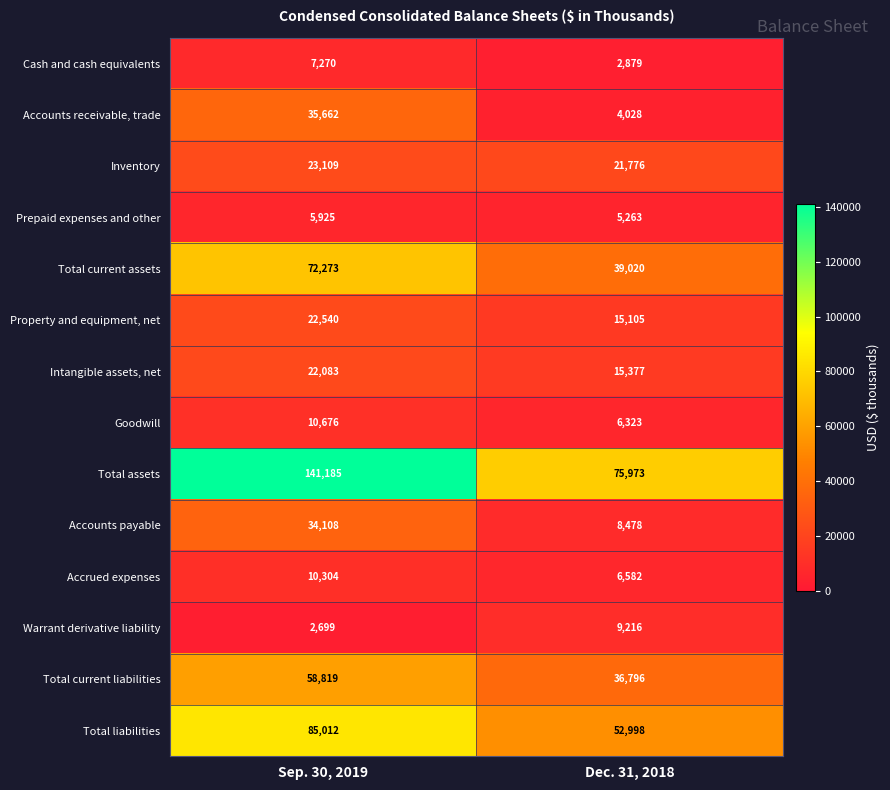

What is the sum of the Total assets values at Sep. 30, 2019 and Dec. 31, 2018?

217158